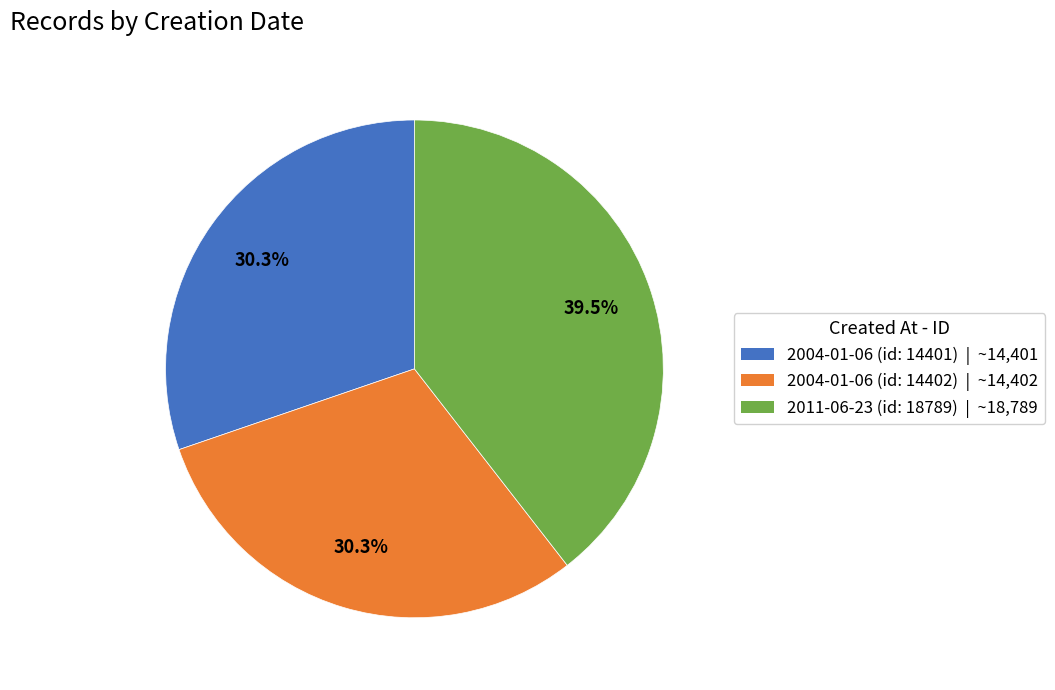

Is there a majority slice in this chart?

No